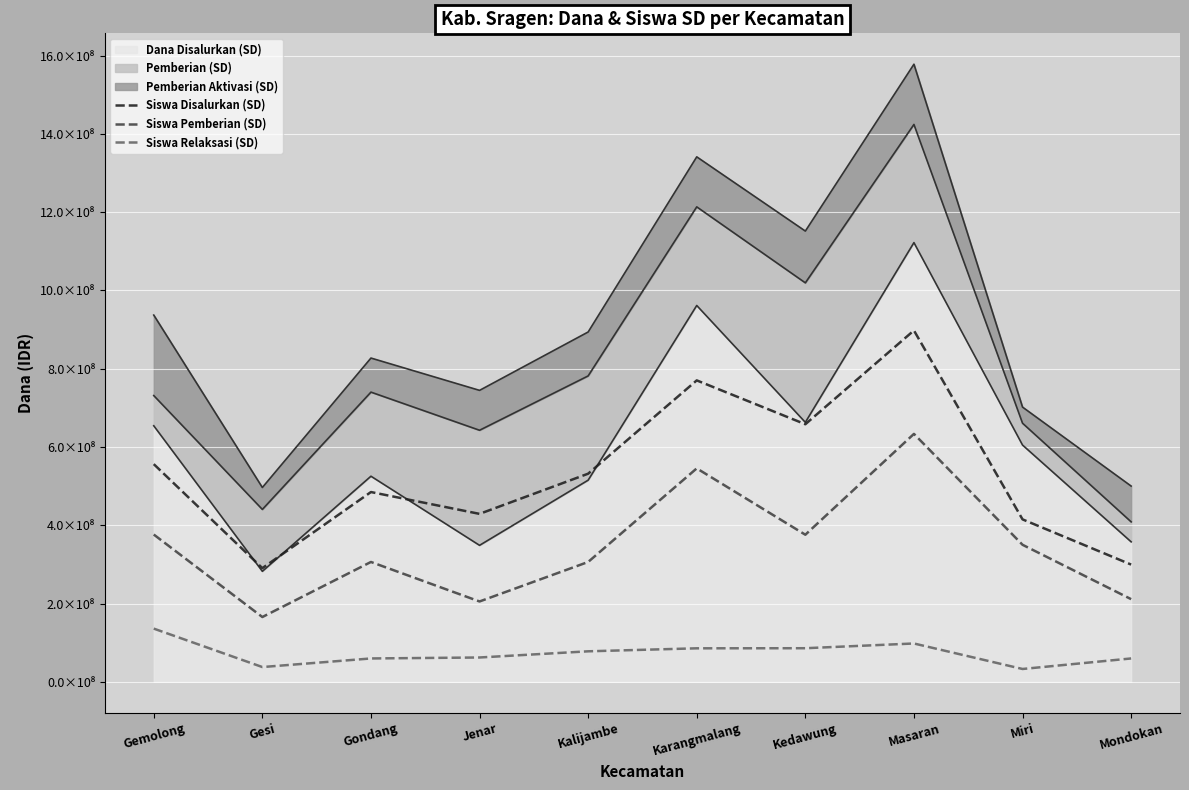

What is the average value of the Siswa Disalurkan (SD) series?

533373229.2